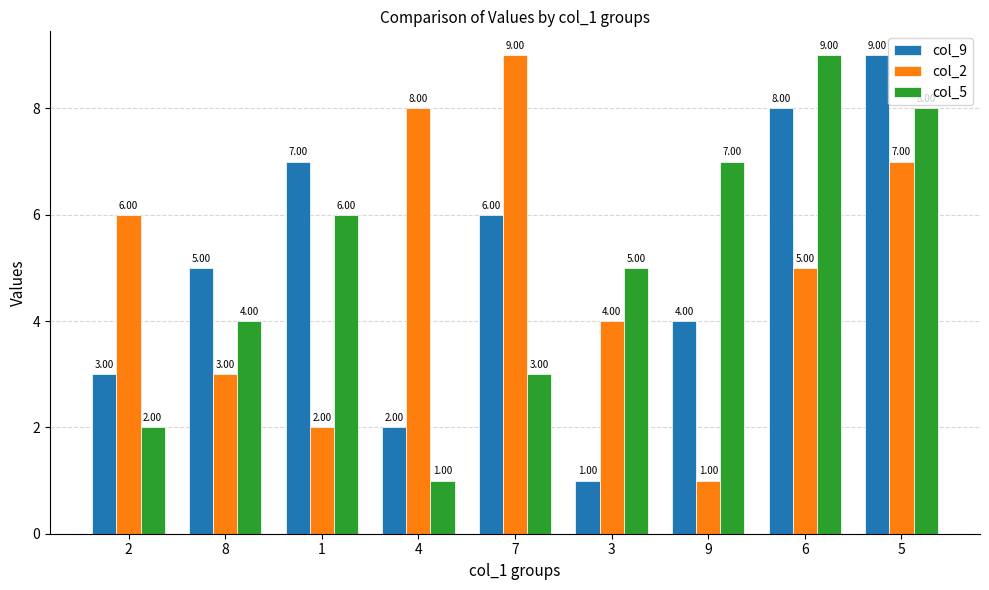

The col_9 series shows 9 at 5. True or false?

True